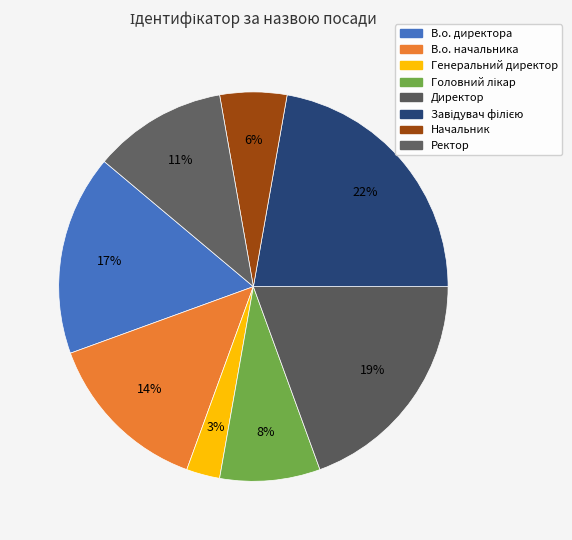

Rank the categories by value from highest to lowest.

Завідувач філією, Директор, В.о. директора, В.о. начальника, Ректор, Головний лікар, Начальник, Генеральний директор